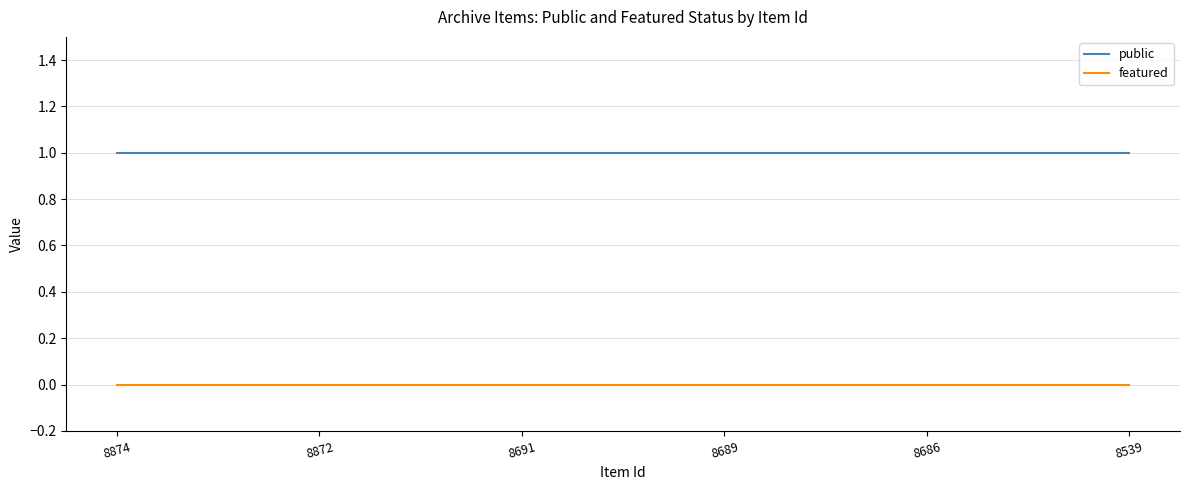

Reading left to right, what are all the values shown in this chart?

public: 1	1	1	1	1	1
featured: 0	0	0	0	0	0